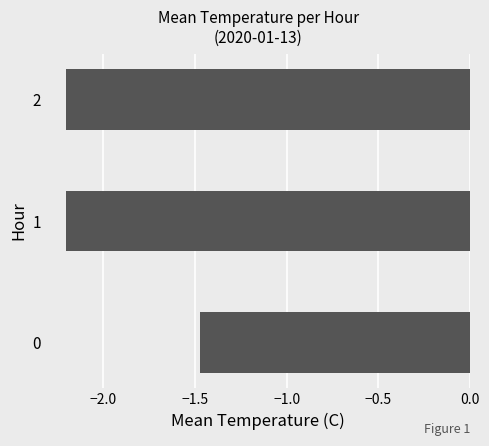

Does the chart contain any negative values?

Yes